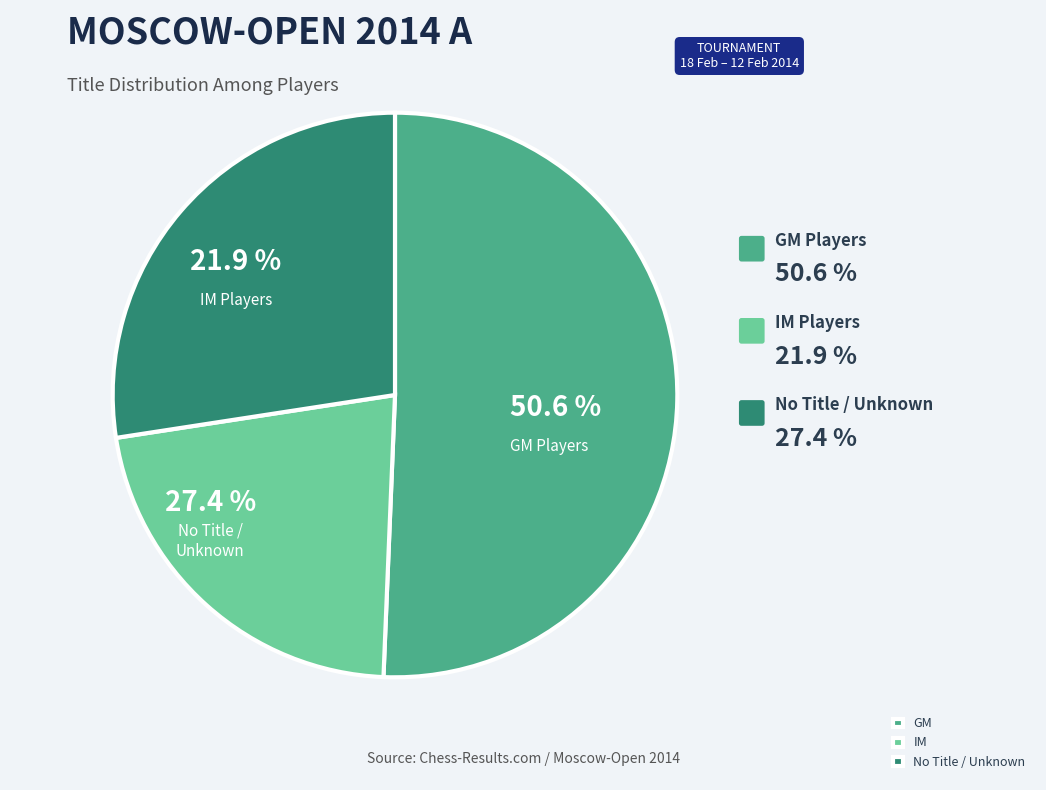

Which category has the smallest portion of the pie?

IM